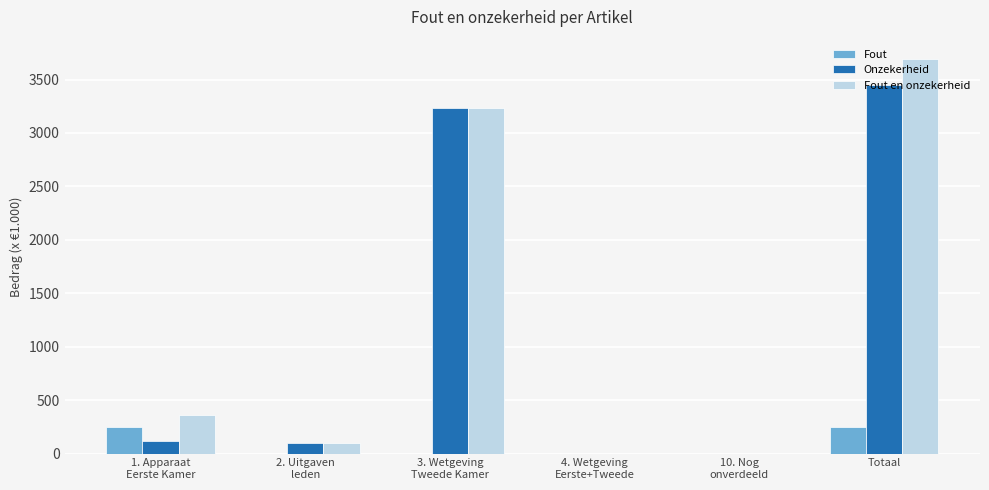

What is the sum of all Onzekerheid values?

6891